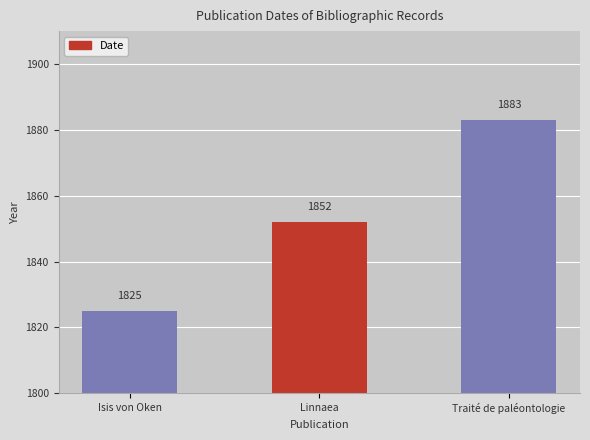

List the labels in order of value, smallest first.

Isis von Oken, Linnaea, Traité de paléontologie